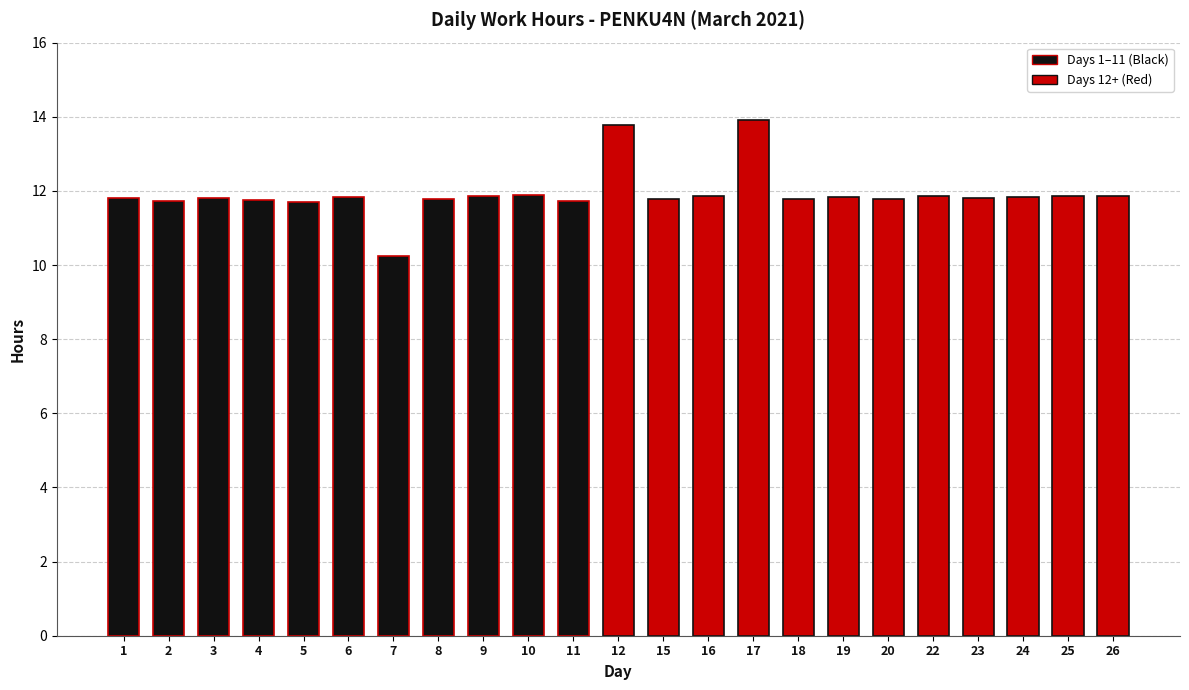

What is the sum of all values?

274.1